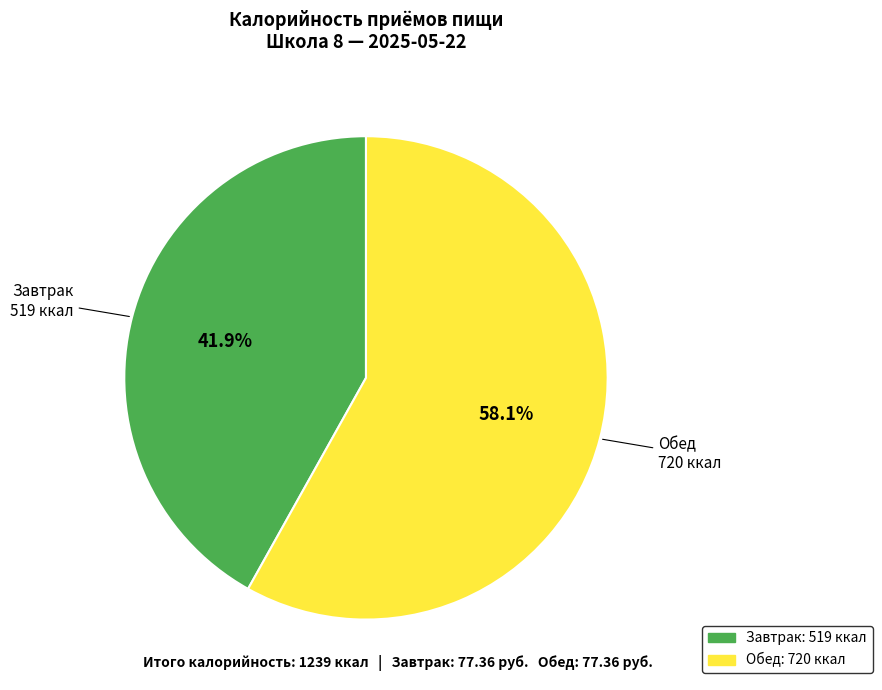

Which slice is the largest?

Обед